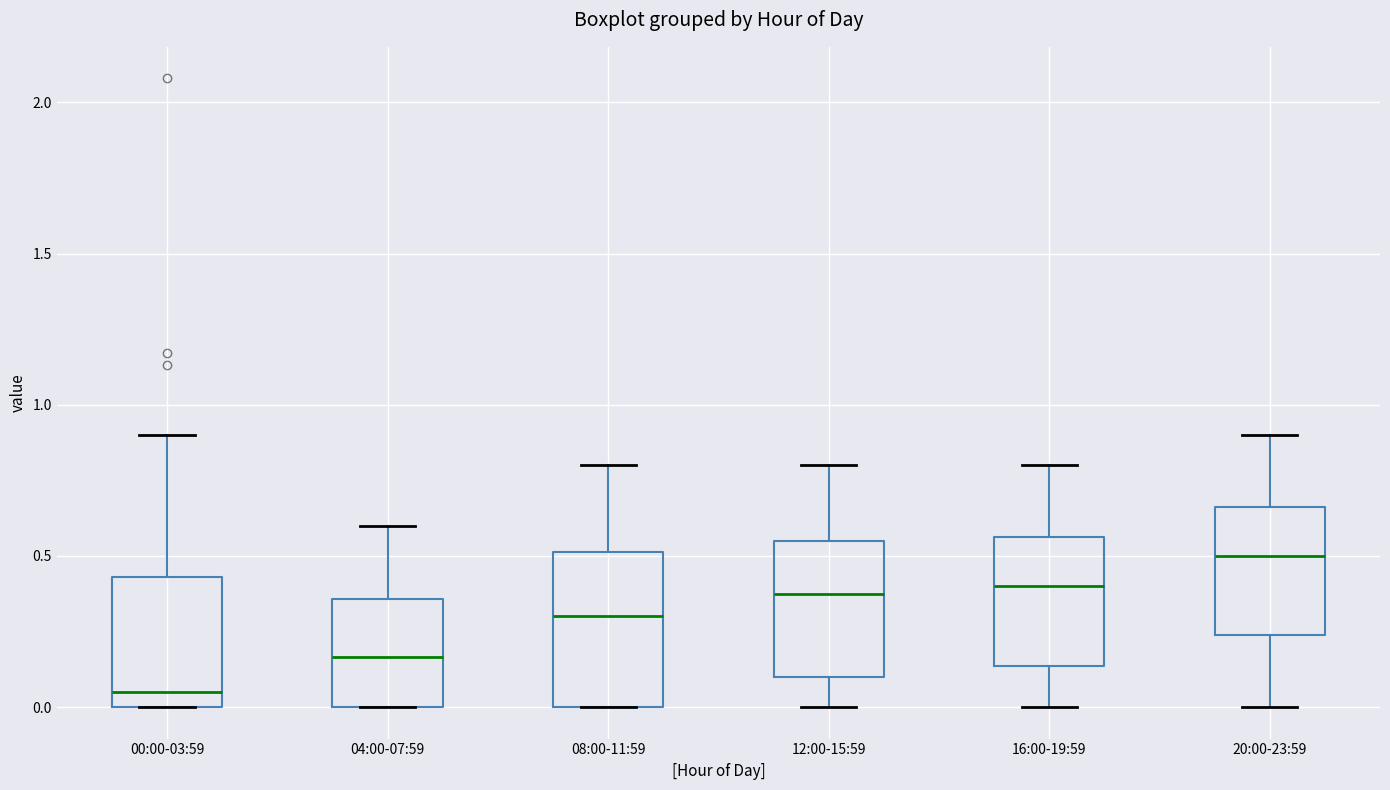

Reading left to right, transcribe this box plot: for each box, give where its median line is, the range the box spans, and where its two whiskers end, as read against the y-axis. The values are not printed on the chart, so give them approximately, as read against the axis.

00:00-03:59: median 0.05, box 0.00 to 0.45, whiskers 0.00 to 0.90
04:00-07:59: median 0.15, box 0.00 to 0.35, whiskers 0.00 to 0.60
08:00-11:59: median 0.30, box 0.00 to 0.50, whiskers 0.00 to 0.80
12:00-15:59: median 0.40, box 0.10 to 0.55, whiskers 0.00 to 0.80
16:00-19:59: median 0.40, box 0.15 to 0.55, whiskers 0.00 to 0.80
20:00-23:59: median 0.50, box 0.25 to 0.65, whiskers 0.00 to 0.90